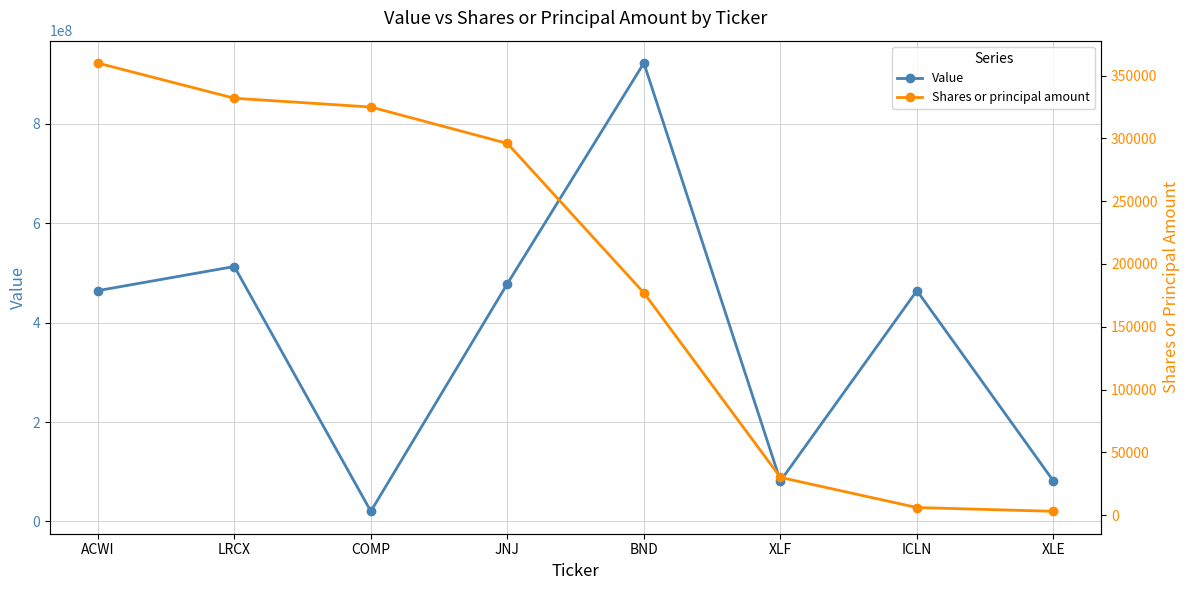

List the labels in order of Value value, largest first.

BND, LRCX, JNJ, ACWI, ICLN, XLF, XLE, COMP